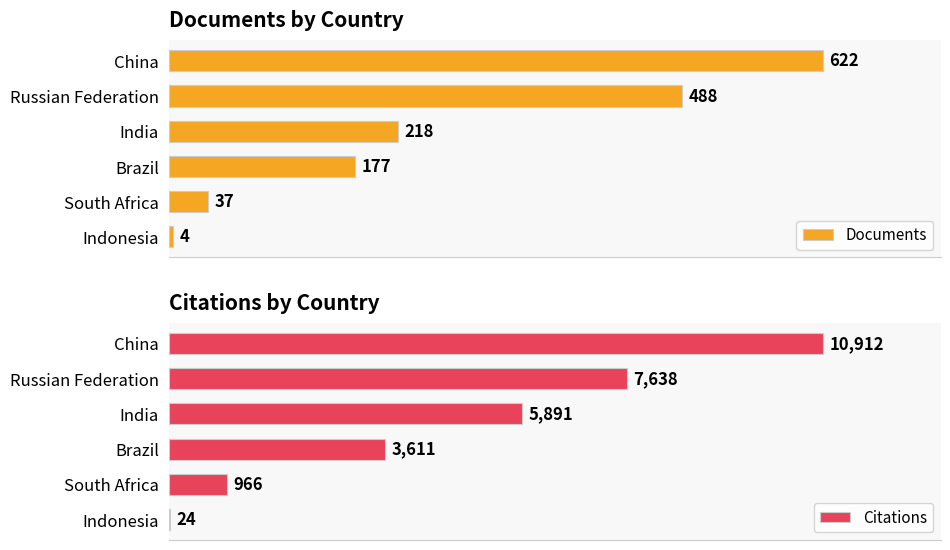

List the series in order of their peak value, lowest first.

Documents, Citations